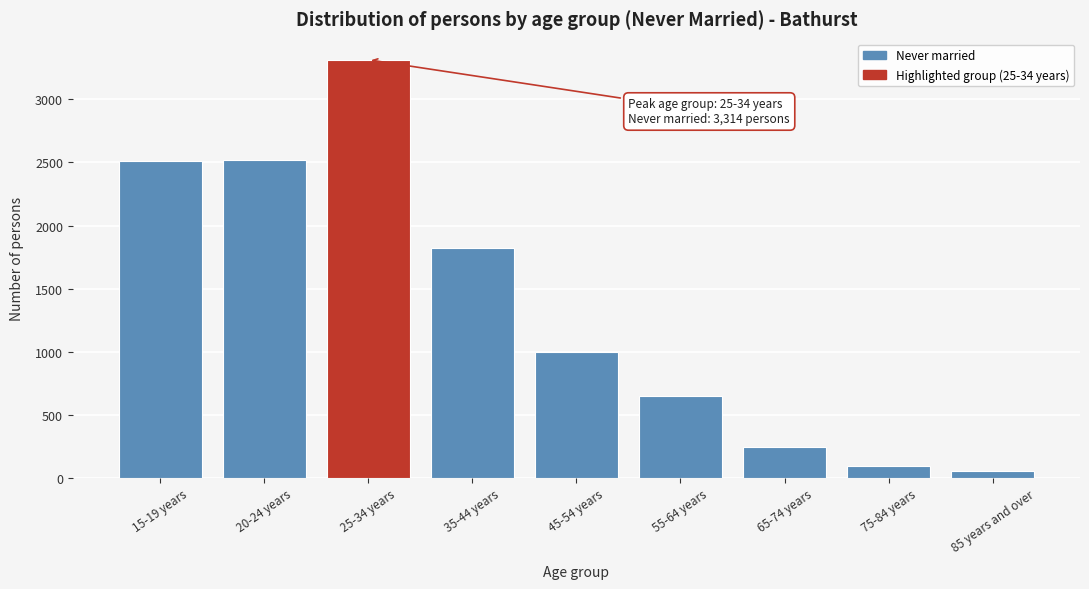

At which category does the chart reach its peak across all series?

25-34 years